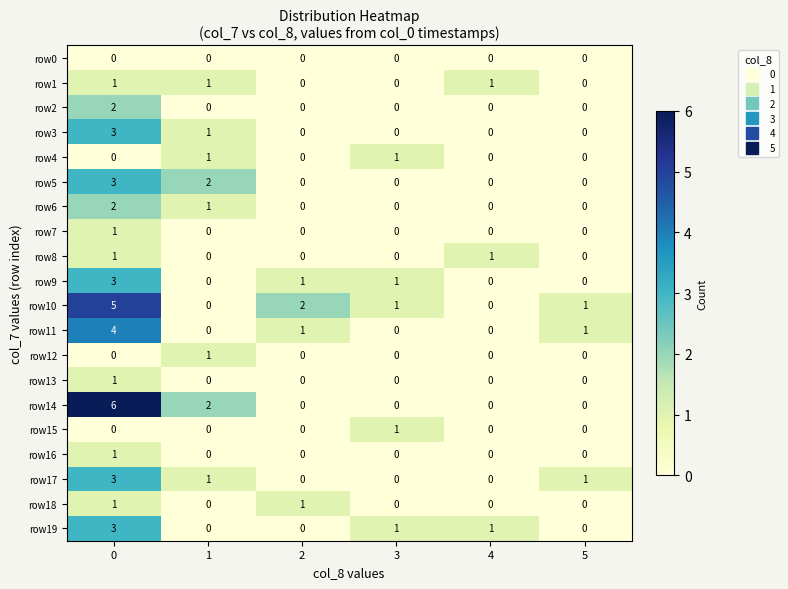

What is the difference between the maximum and second lowest values in the row5 series?

3